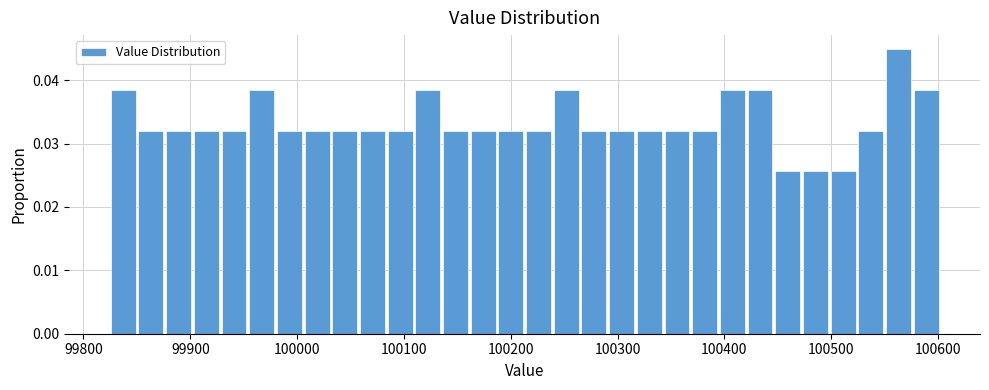

Around what value on the x-axis is the tallest bar? Give the approximate position of its centre, as read against the axis.

100560